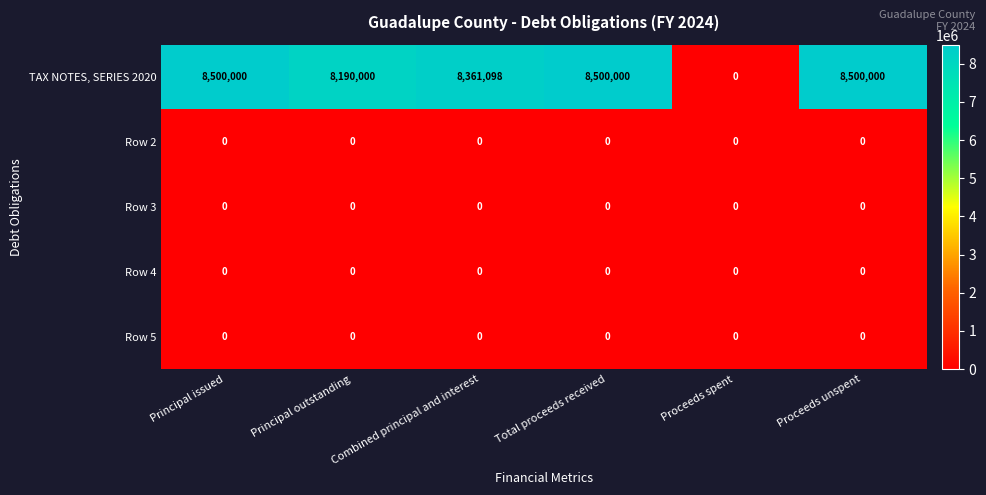

Between Principal outstanding and Proceeds spent, which series saw the biggest shift?

TAX NOTES, SERIES 2020